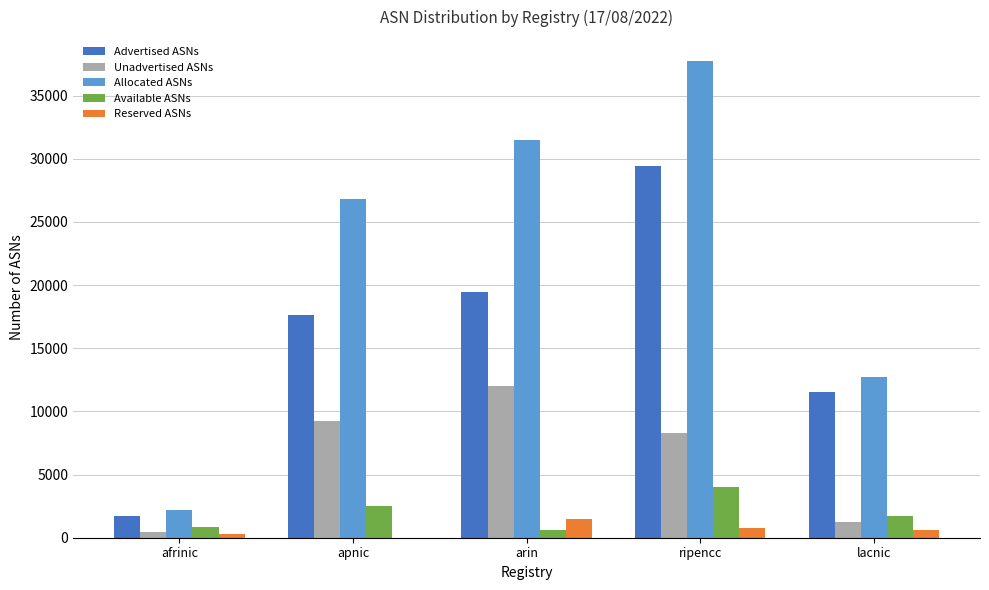

Which series has the largest total across all categories?

Allocated ASNs